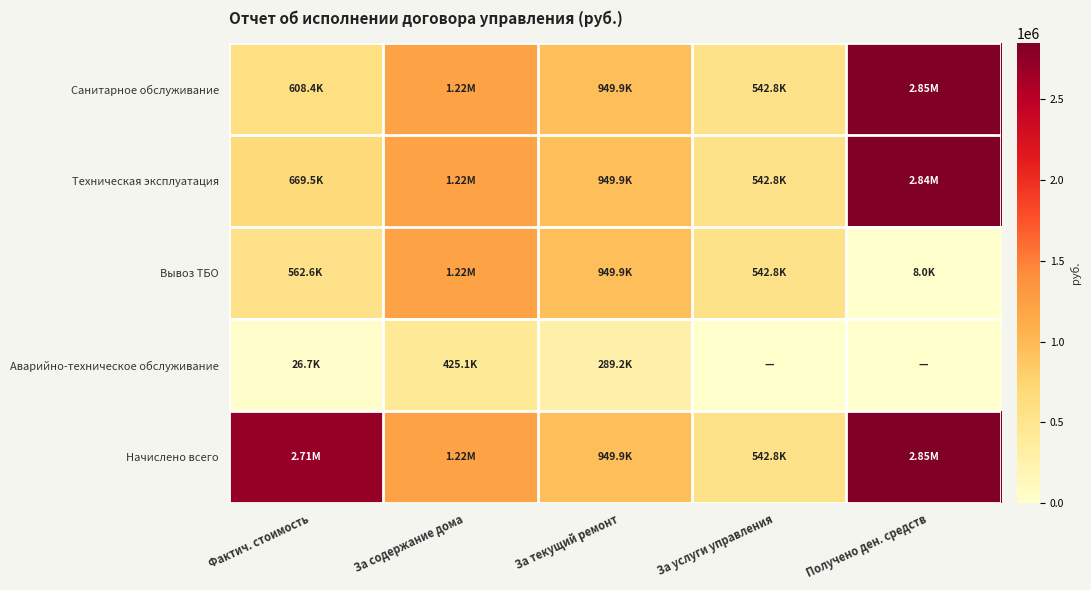

Reading right to left, what are all the values shown in this chart?

Санитарное обслуживание: Получено ден. средств=2849785.3	За услуги управления=542793.0	За текущий ремонт=949887.7	За содержание дома=1221284.2	Фактич. стоимость=608418.9
Техническая эксплуатация: Получено ден. средств=2841745.3	За услуги управления=542793.0	За текущий ремонт=949887.7	За содержание дома=1221284.2	Фактич. стоимость=669453.1
Вывоз ТБО: Получено ден. средств=8040.0	За услуги управления=542793.0	За текущий ремонт=949887.7	За содержание дома=1221284.2	Фактич. стоимость=562613.7
Аварийно-техническое обслуживание: Получено ден. средств=0.0	За услуги управления=0.0	За текущий ремонт=289248.0	За содержание дома=425068.4	Фактич. стоимость=26689.7
Начислено всего: Получено ден. средств=2849785.3	За услуги управления=542793.0	За текущий ремонт=949887.7	За содержание дома=1221284.2	Фактич. стоимость=2713964.8